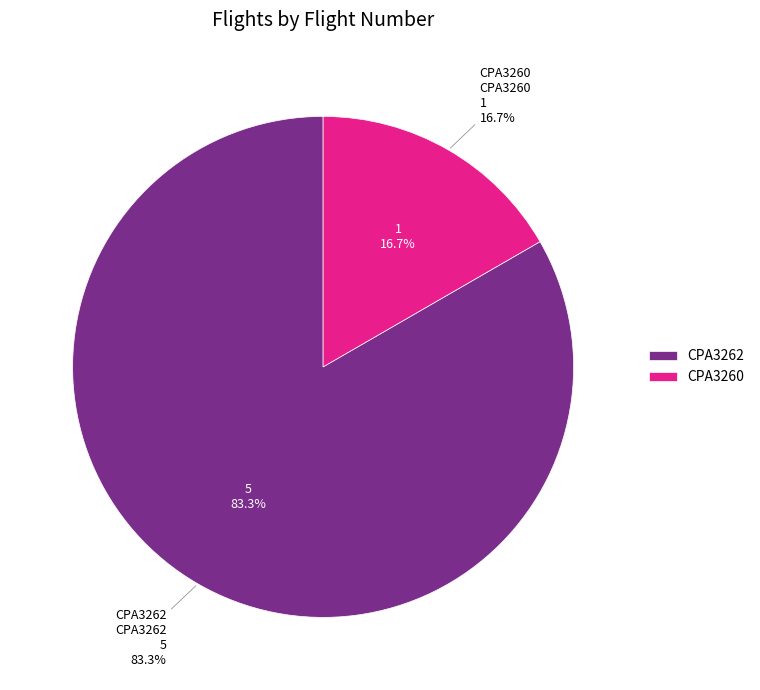

Which category accounts for the majority?

CPA3262